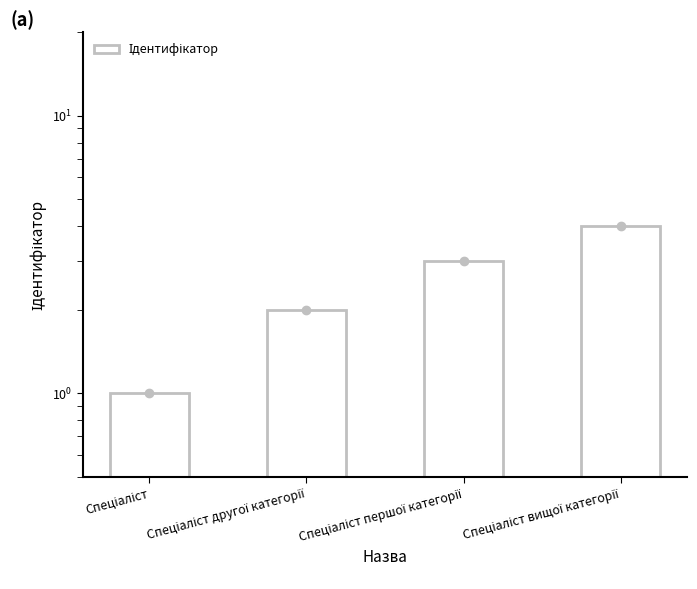

At which label does the data first exceed 3?

Спеціаліст вищої категорії